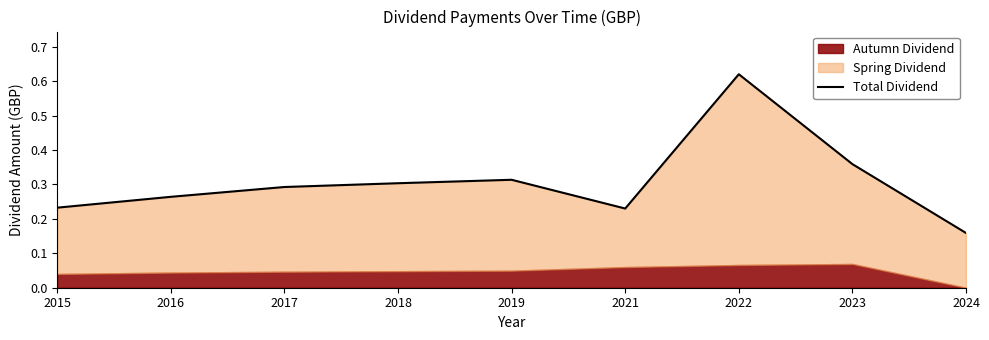

What is the sum of all values?

2.8